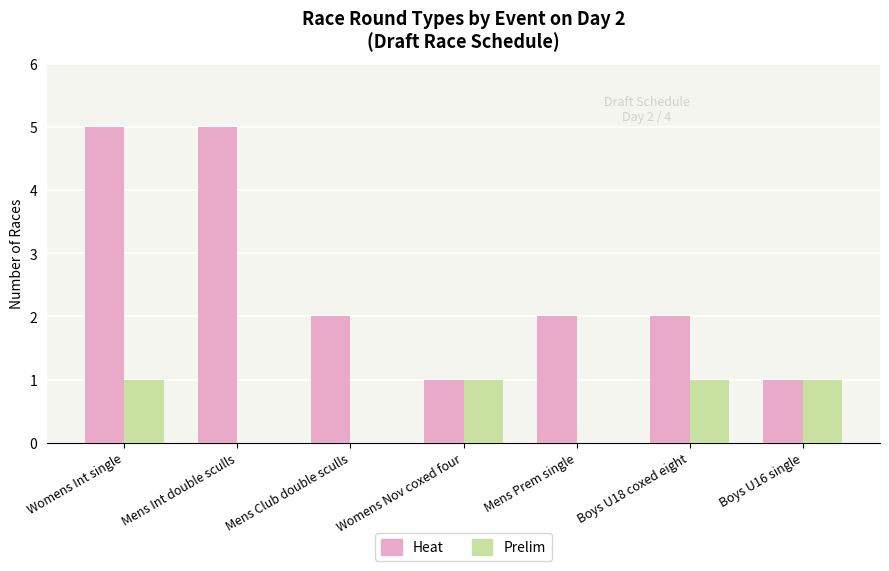

What is the total value across all series at Boys U18 coxed eight?

3